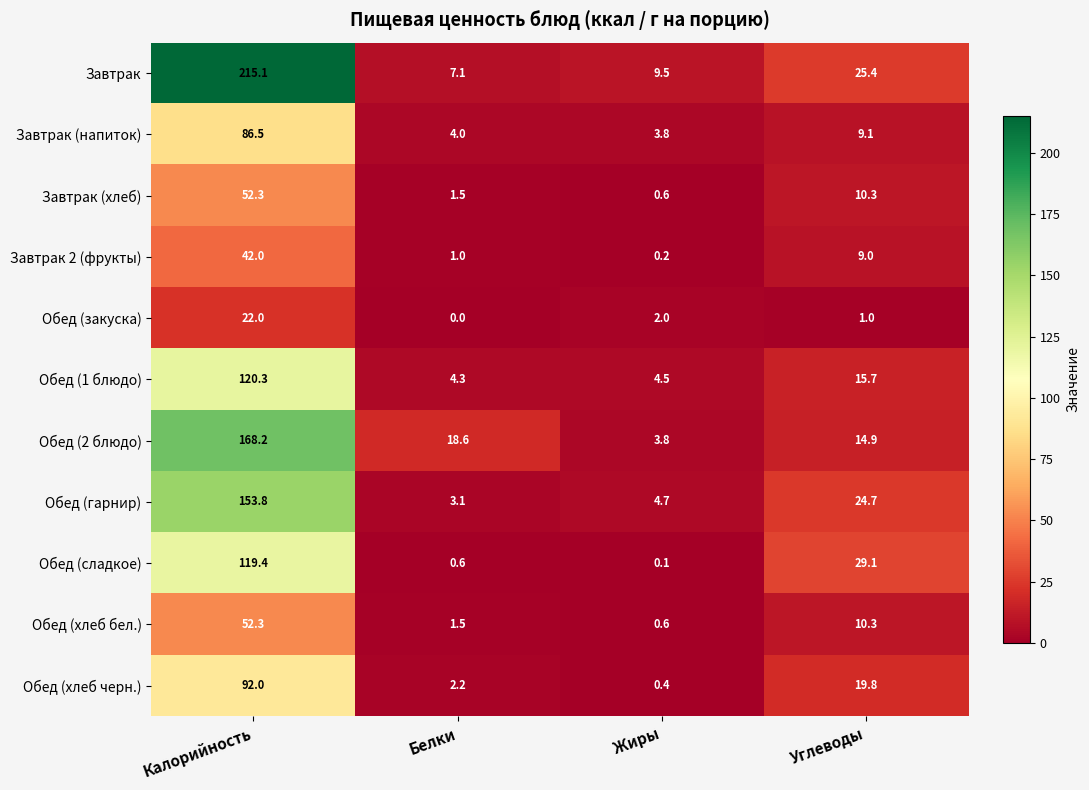

Rank the categories by Обед (1 блюдо) value from lowest to highest.

Белки, Жиры, Углеводы, Калорийность